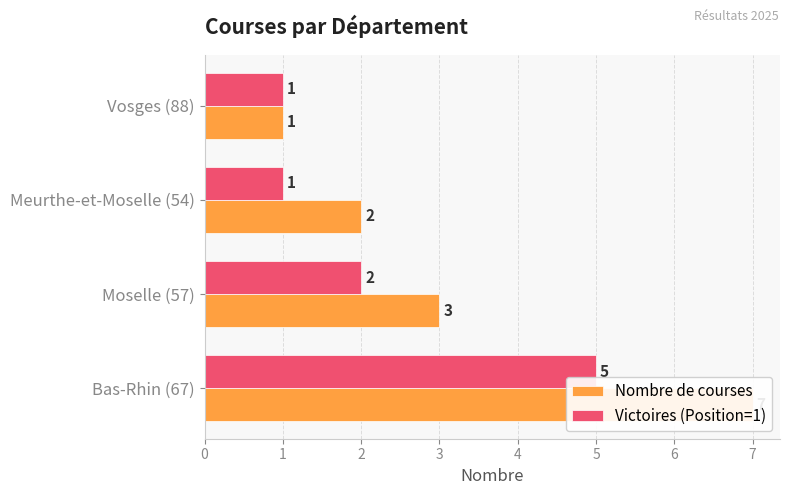

What is the total value across all series at Meurthe-et-Moselle (54)?

3